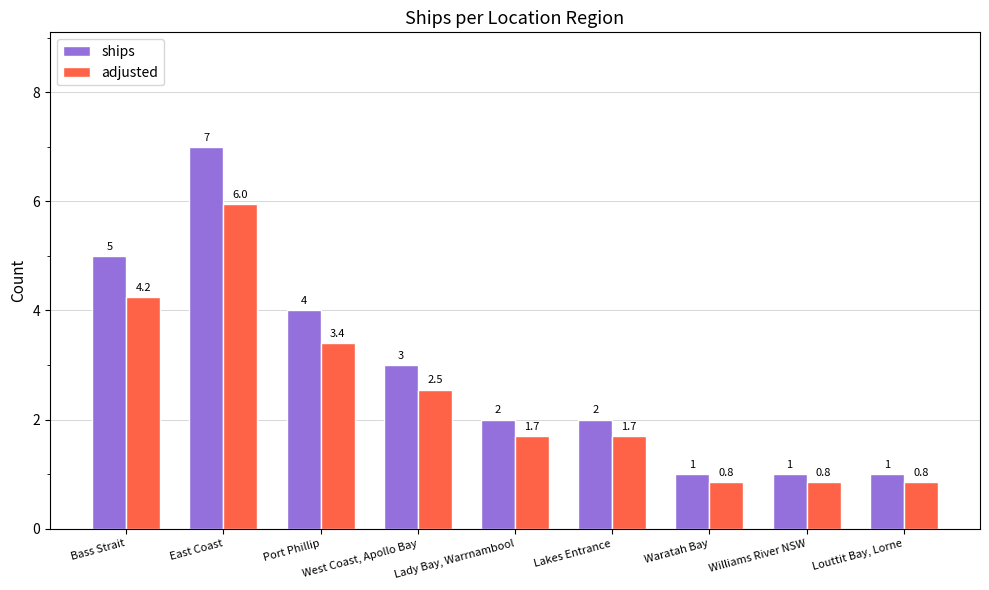

Which series changed the most between West Coast, Apollo Bay and Williams River NSW?

ships